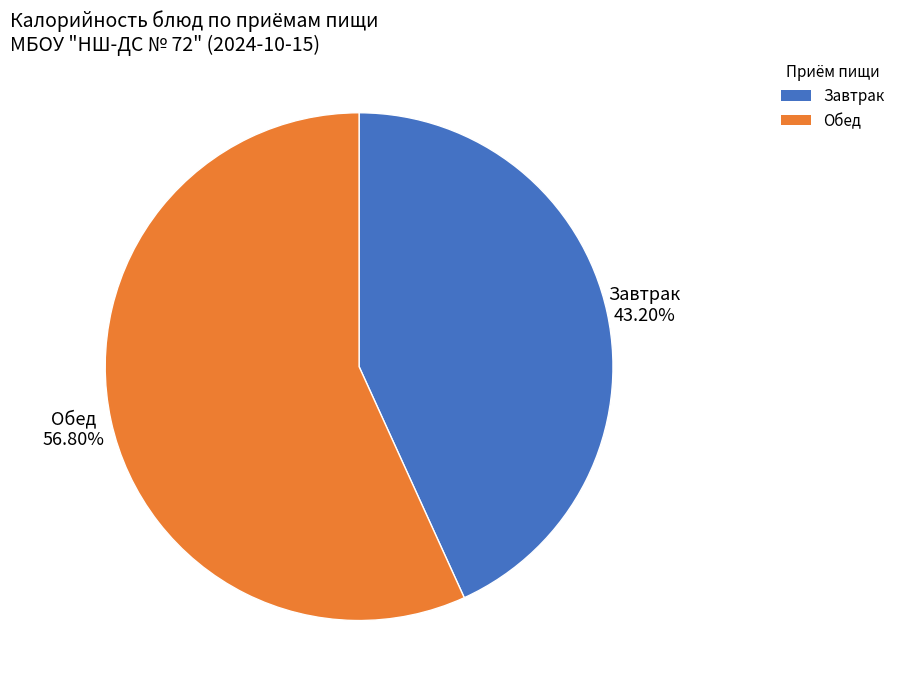

To the nearest percent, what is the average slice percentage?

50%